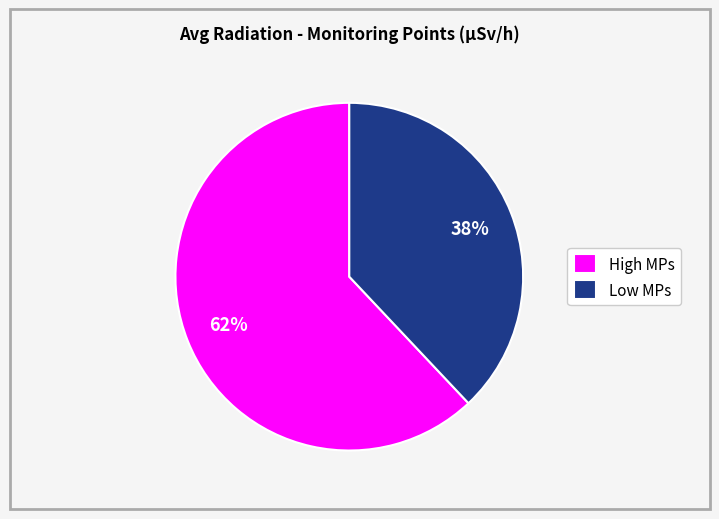

Between Low MPs and High MPs, which is larger?

High MPs